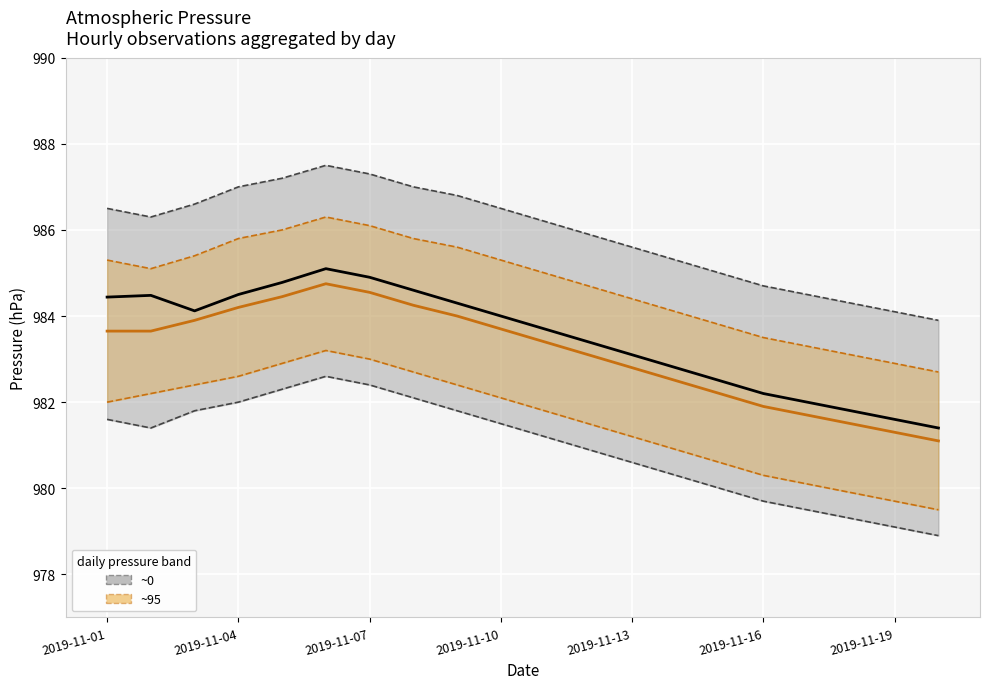

Is the value of press (~0) at 15 greater than the value of press (~95) at 19?

Yes